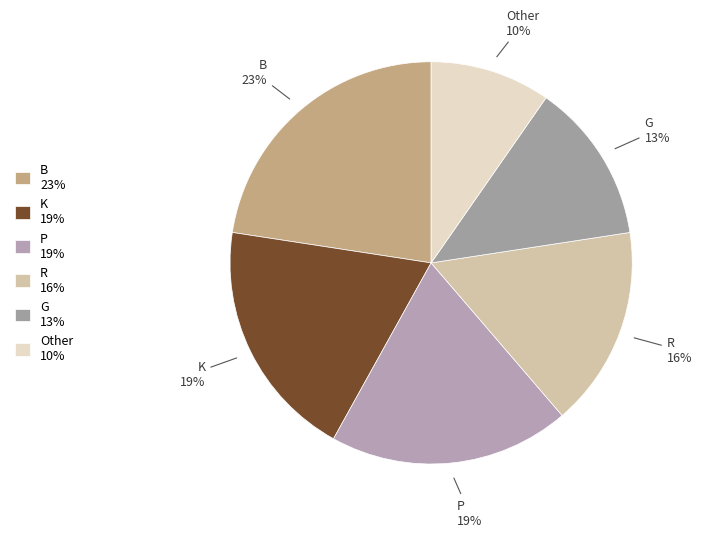

Combined, do G and P account for over 50%?

No